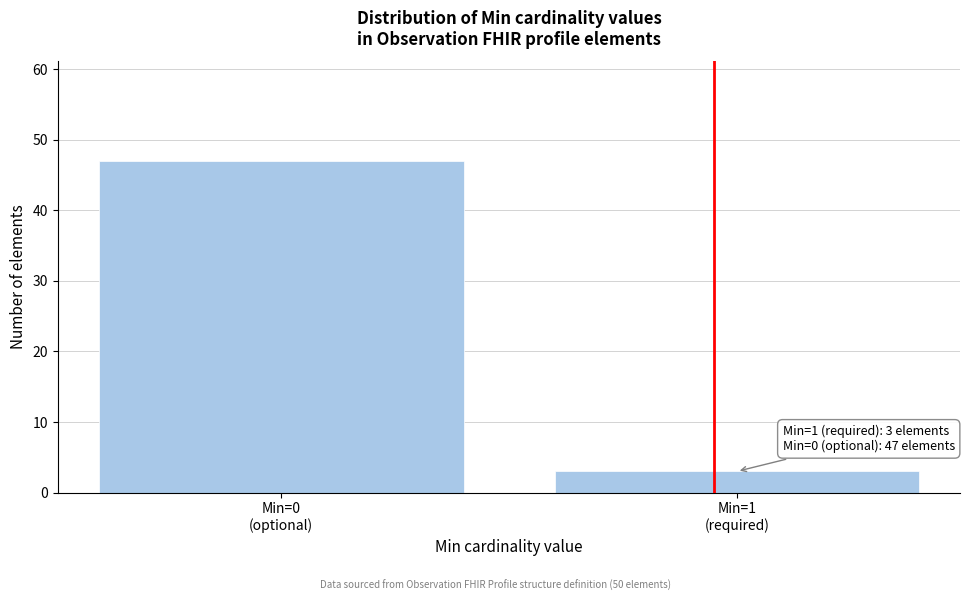

Reading left to right, transcribe all the data shown in this chart.

47	3